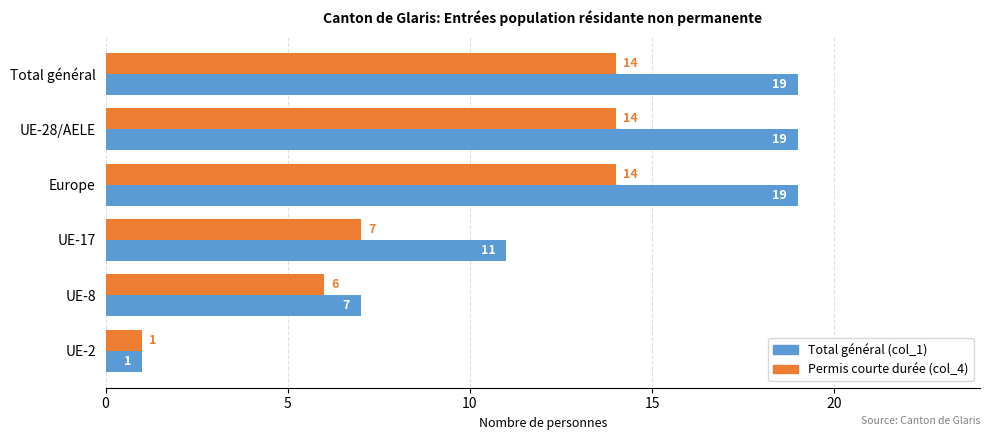

What is the difference between the second highest and second lowest values in the Total général (col_1) series?

12